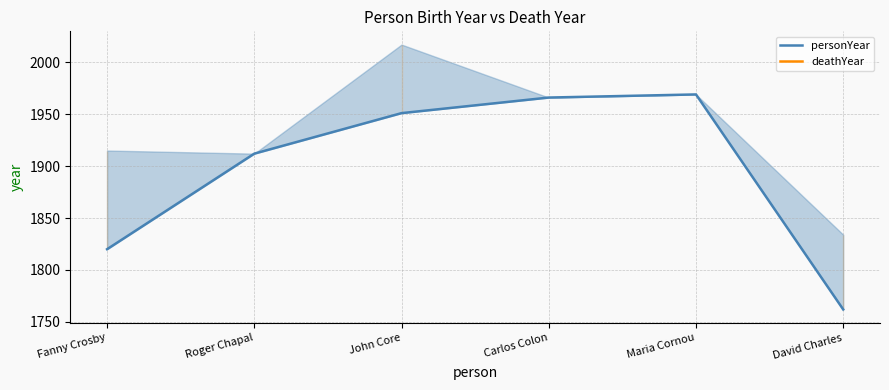

The value of deathYear at Fanny Crosby is 795.5. True or false?

False